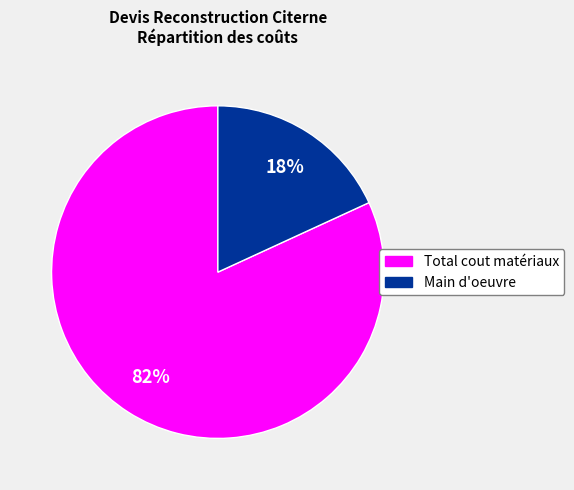

What is the smallest slice in the pie chart?

Main d'oeuvre